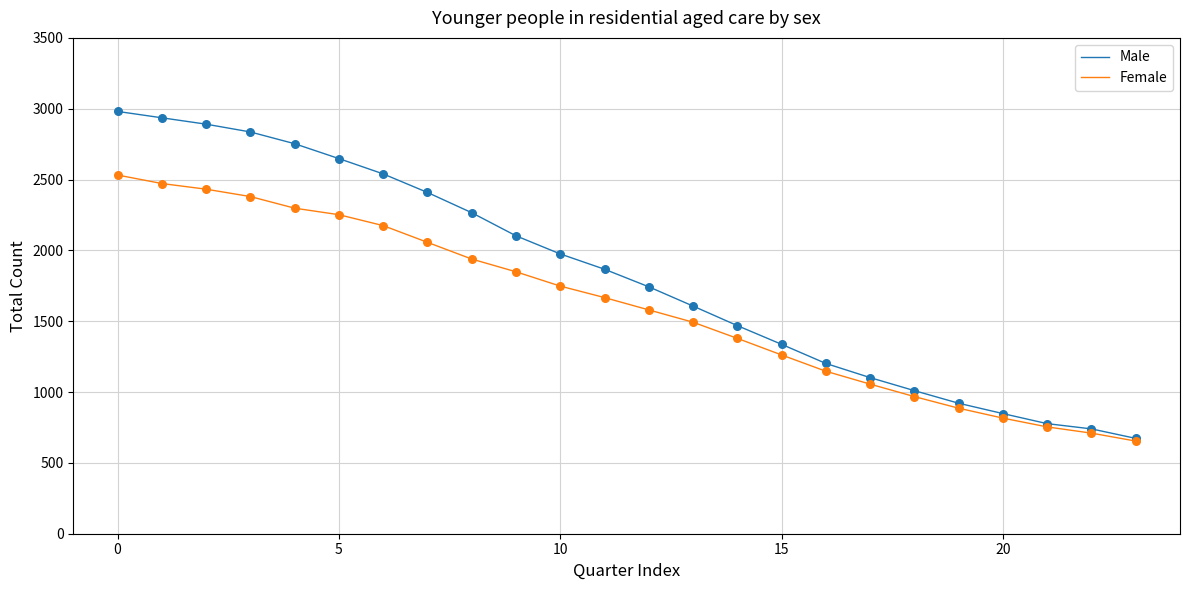

Which series has the widest spread of values?

Male